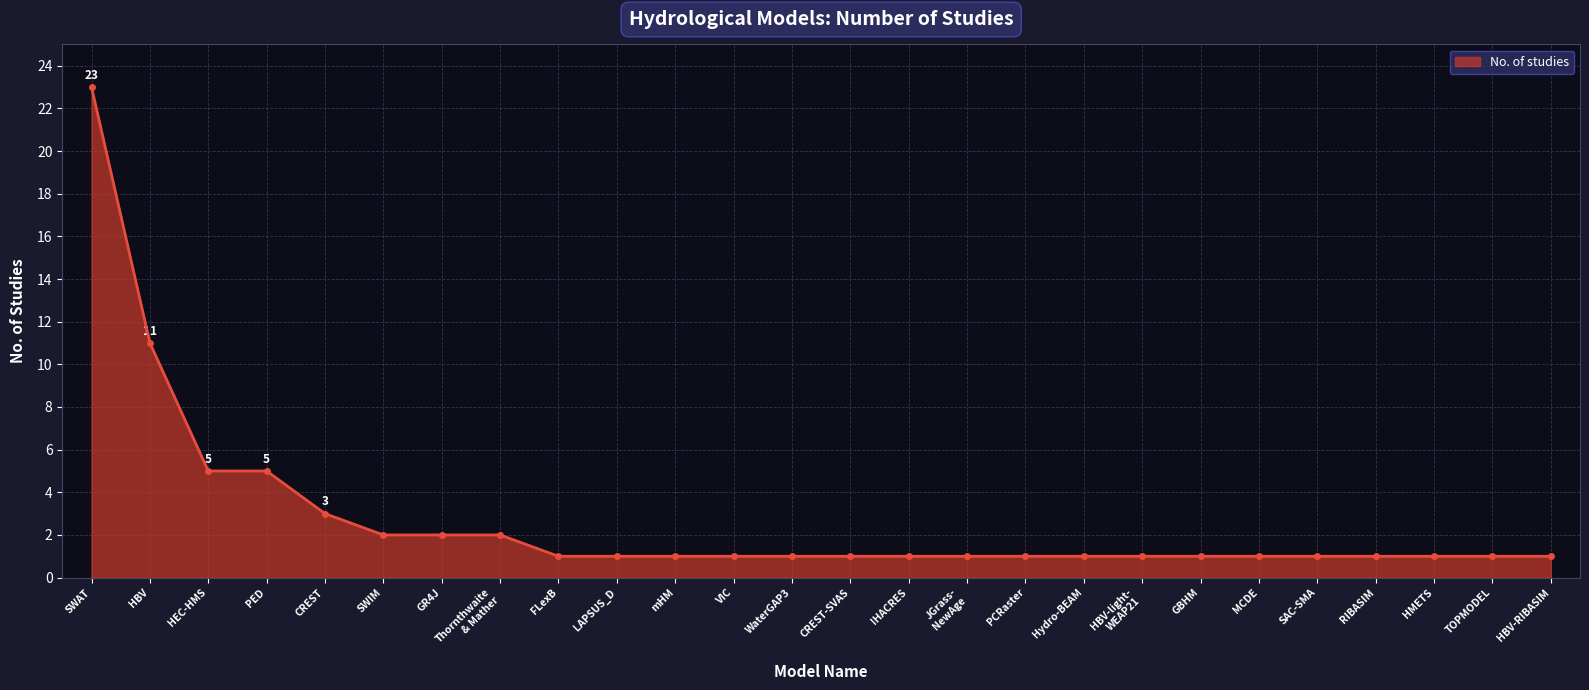

What is the average value?

3